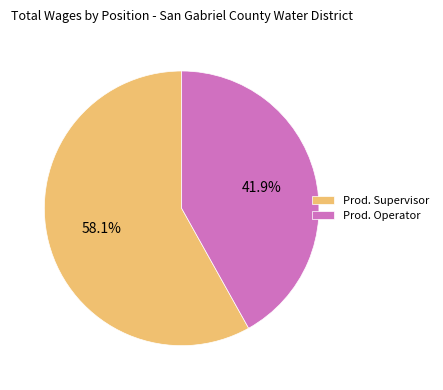

Between Prod. Operator and Prod. Supervisor, which is larger?

Prod. Supervisor